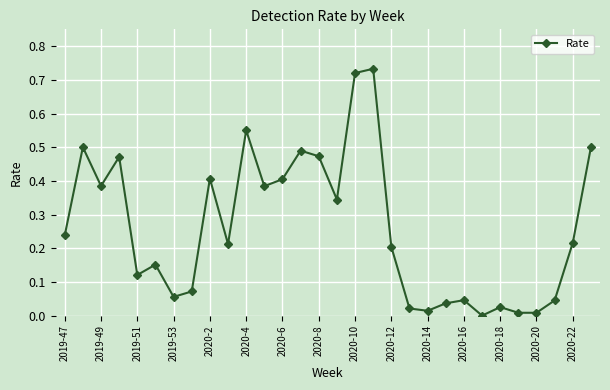

True or false: there are more than 2 points higher than both neighbors.

True